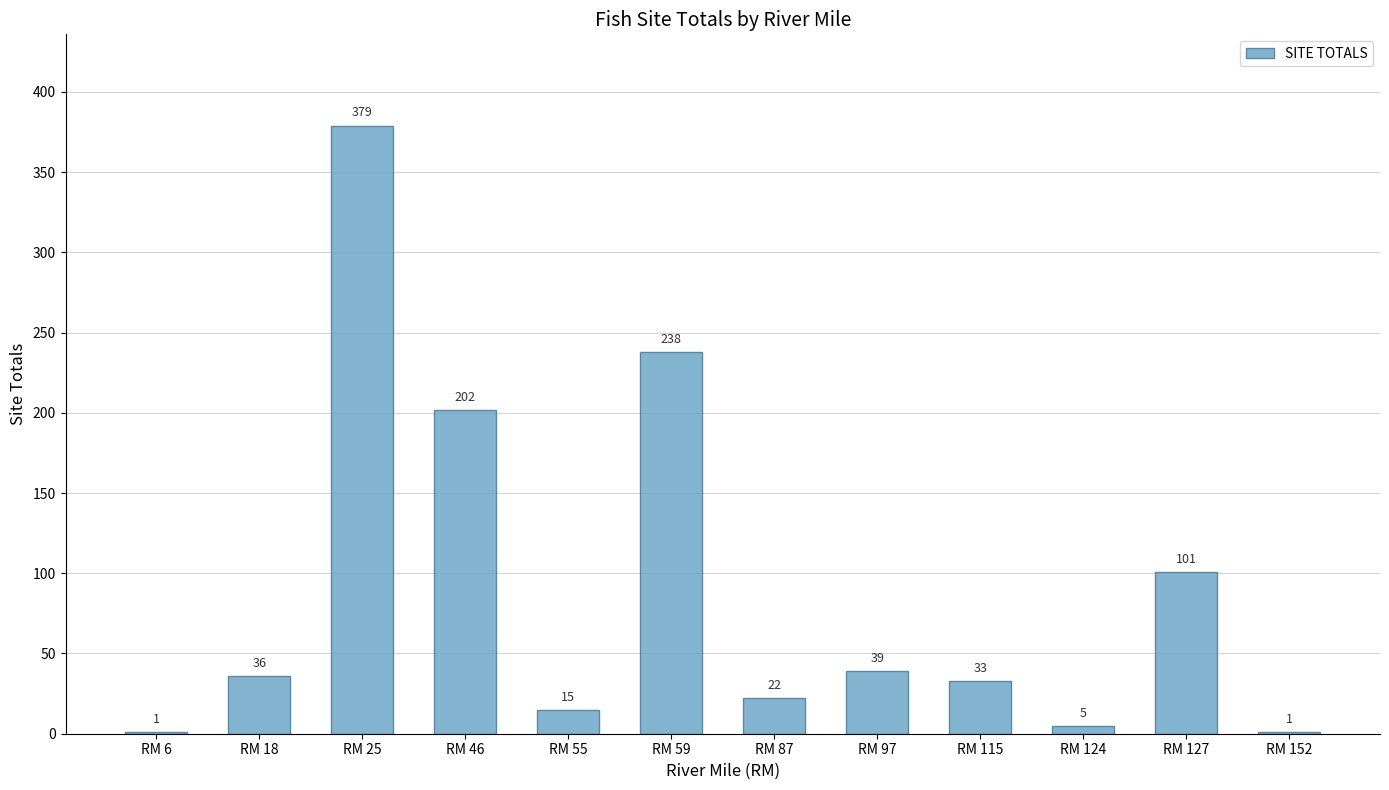

What is the sum of the values at RM 152 and RM 115?

34